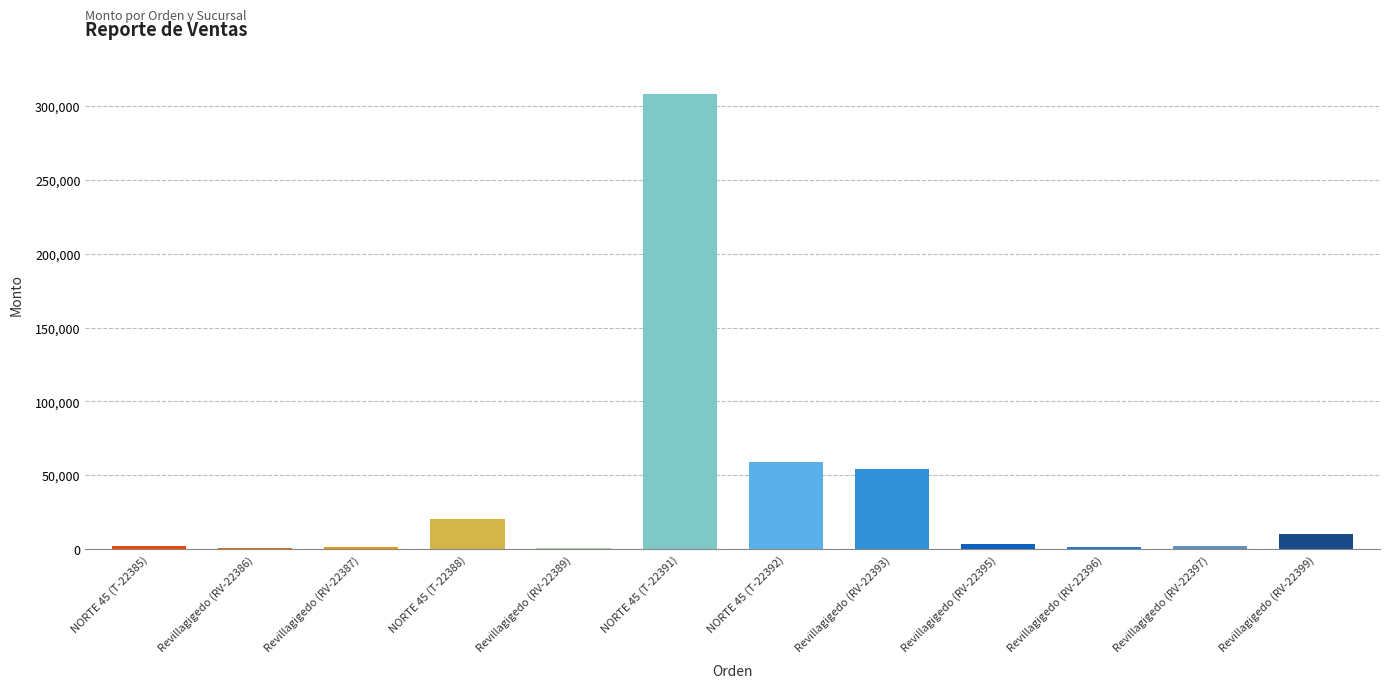

What position from the left is Revillagigedo (RV-22387)?

3